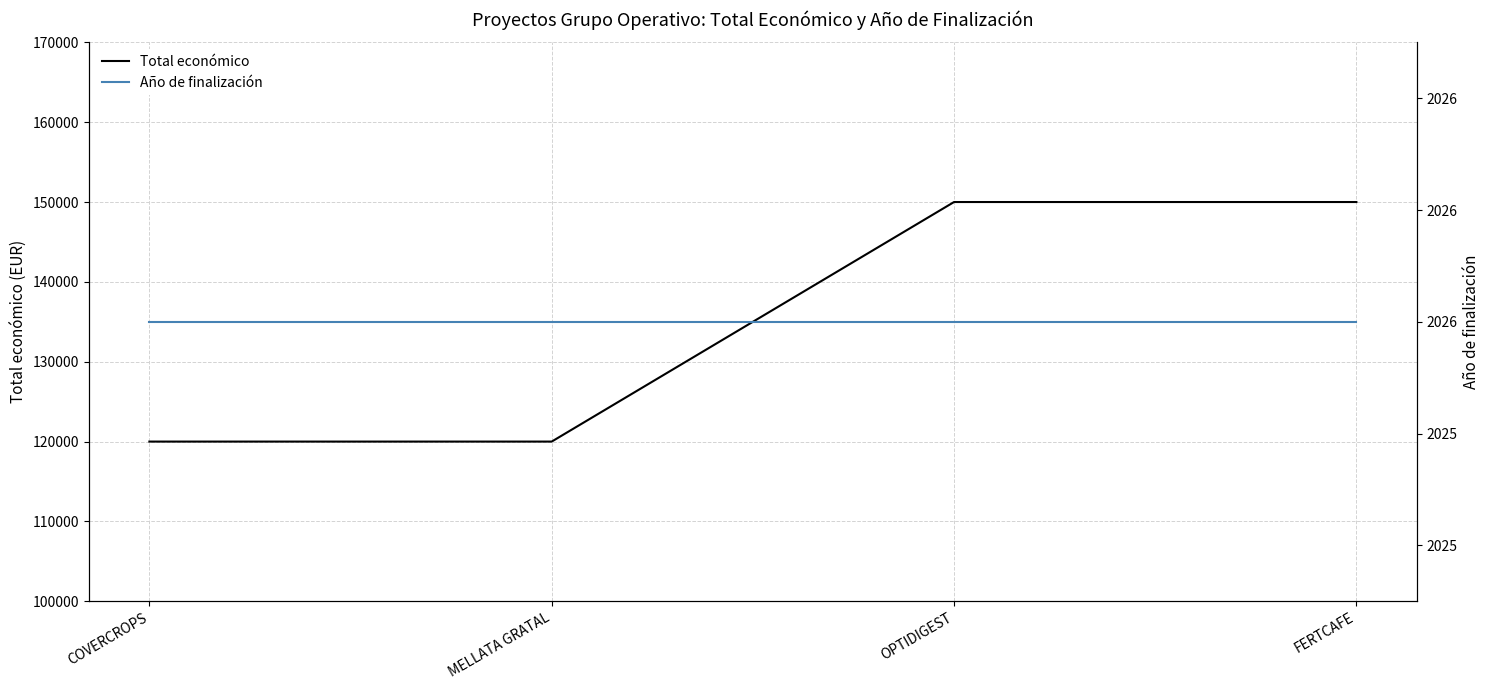

What is the greatest value displayed?

150000